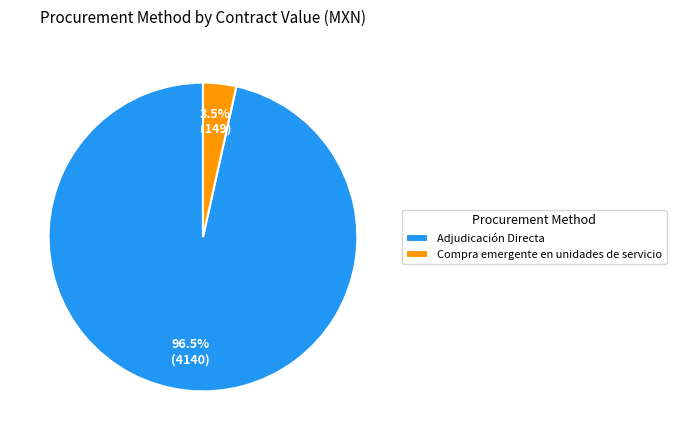

Do Adjudicación Directa and Compra emergente en unidades de servicio together represent more than half of the pie?

Yes